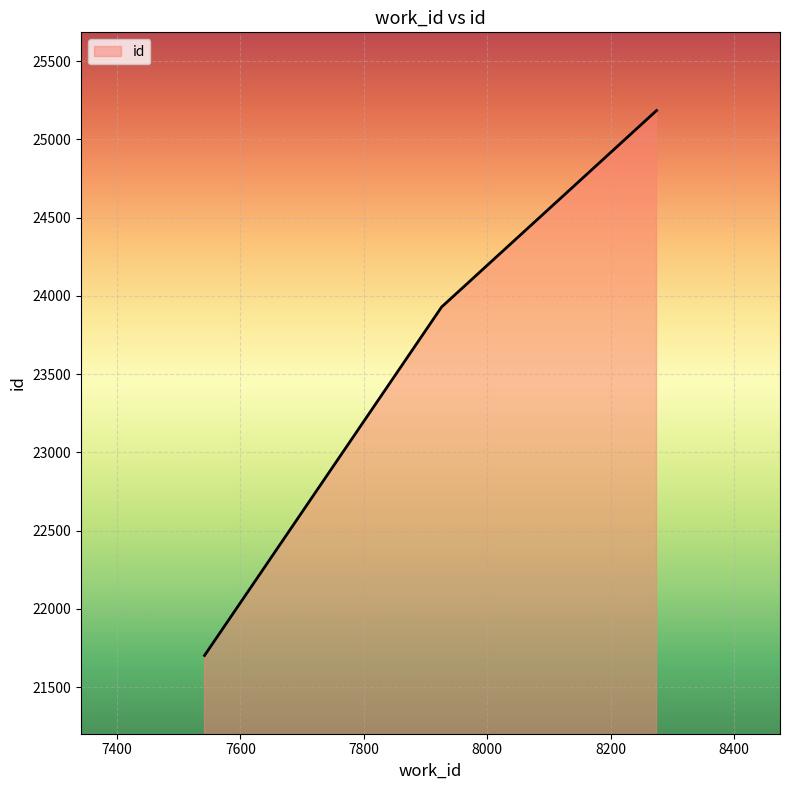

What is the difference between the maximum and second lowest values?

1255